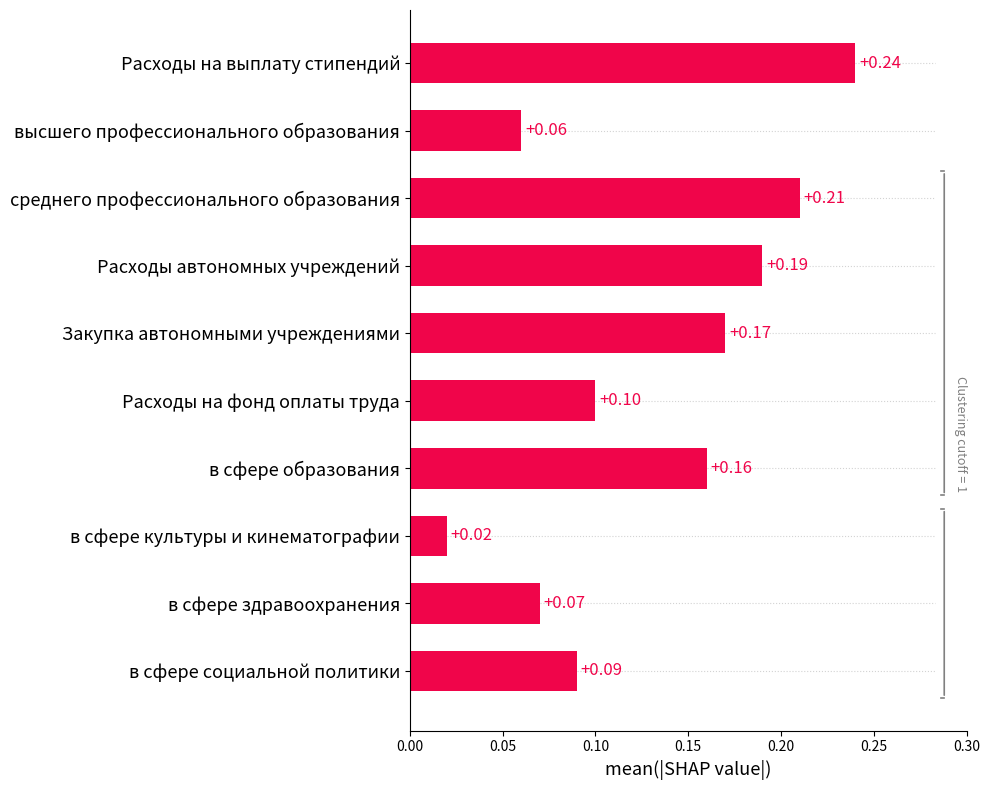

What is the average value?

0.1